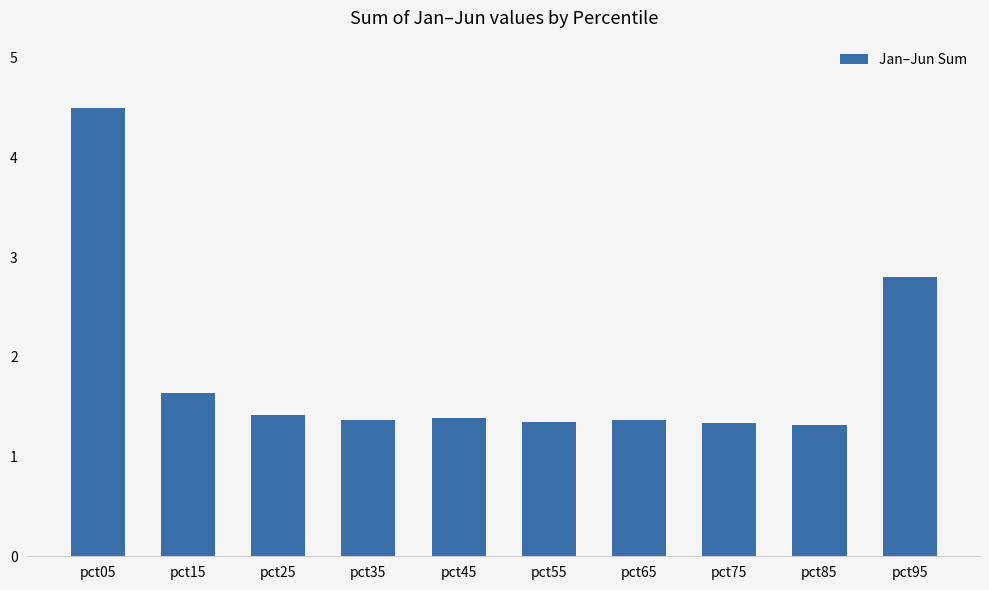

Which has a higher value, pct95 or pct75?

pct95